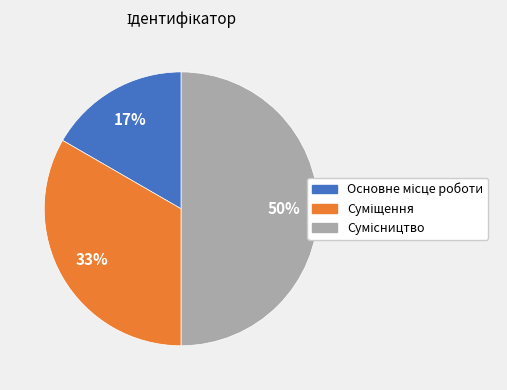

To the nearest percent, what is the difference between the largest and smallest slice percentages?

33%